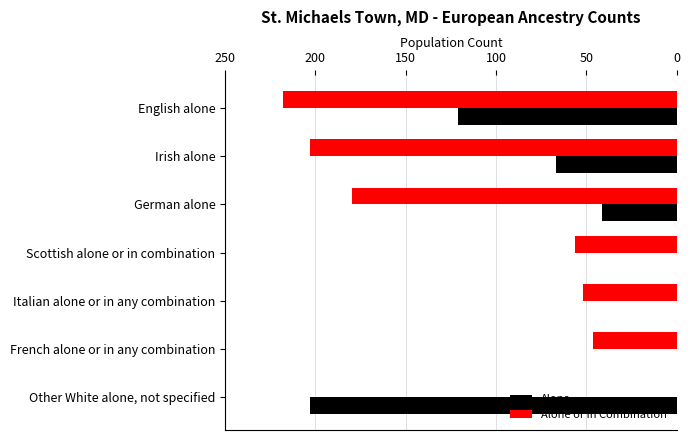

What are all the series names shown in the legend?

Alone, Alone or in Combination